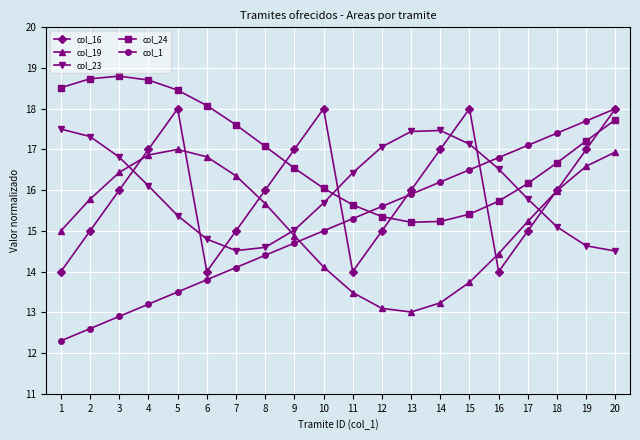

What is the highest value of the col_19 series?

17.0